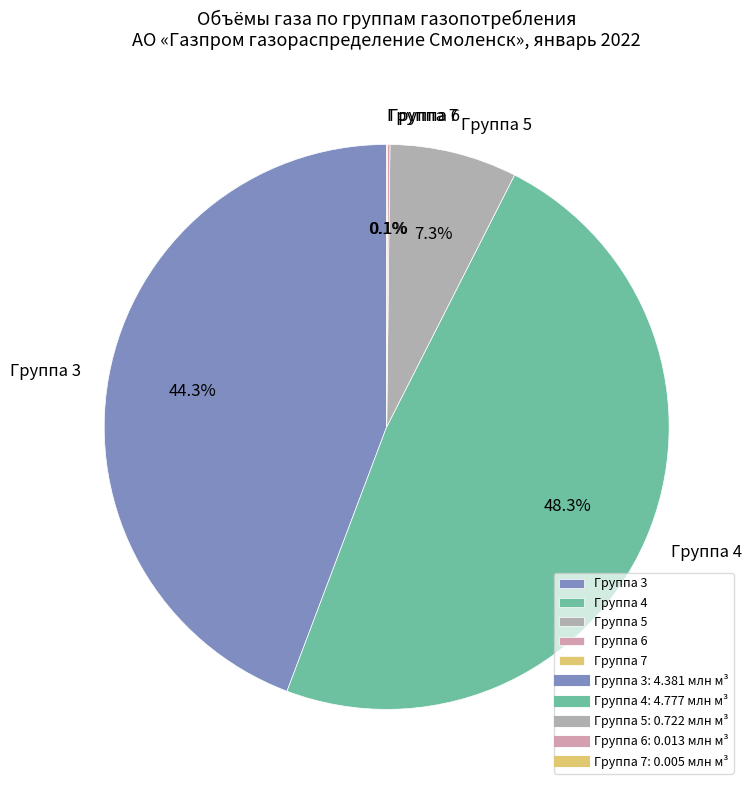

Which category has the biggest portion of the pie?

Группа 4